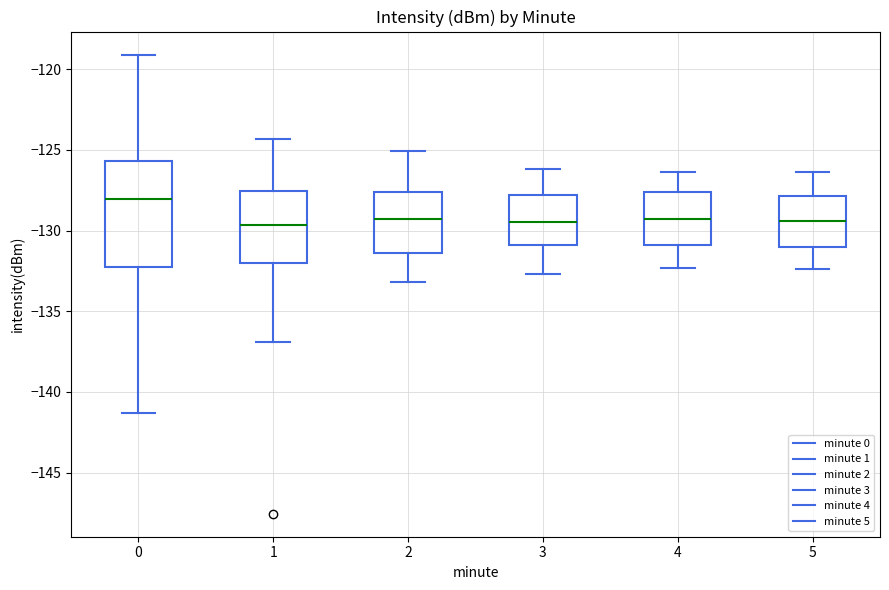

Reading left to right, read every box against the y-axis: the position of its median line, the range the box covers, and the ends of its whiskers. The values are not printed on the chart, so give them approximately, as read against the axis.

0: median -128.0, box -132.5 to -125.5, whiskers -141.5 to -119.0
1: median -129.5, box -132.0 to -127.5, whiskers -137.0 to -124.5
2: median -129.5, box -131.5 to -127.5, whiskers -133.0 to -125.0
3: median -129.5, box -131.0 to -128.0, whiskers -132.5 to -126.0
4: median -129.5, box -131.0 to -127.5, whiskers -132.5 to -126.5
5: median -129.5, box -131.0 to -128.0, whiskers -132.5 to -126.5